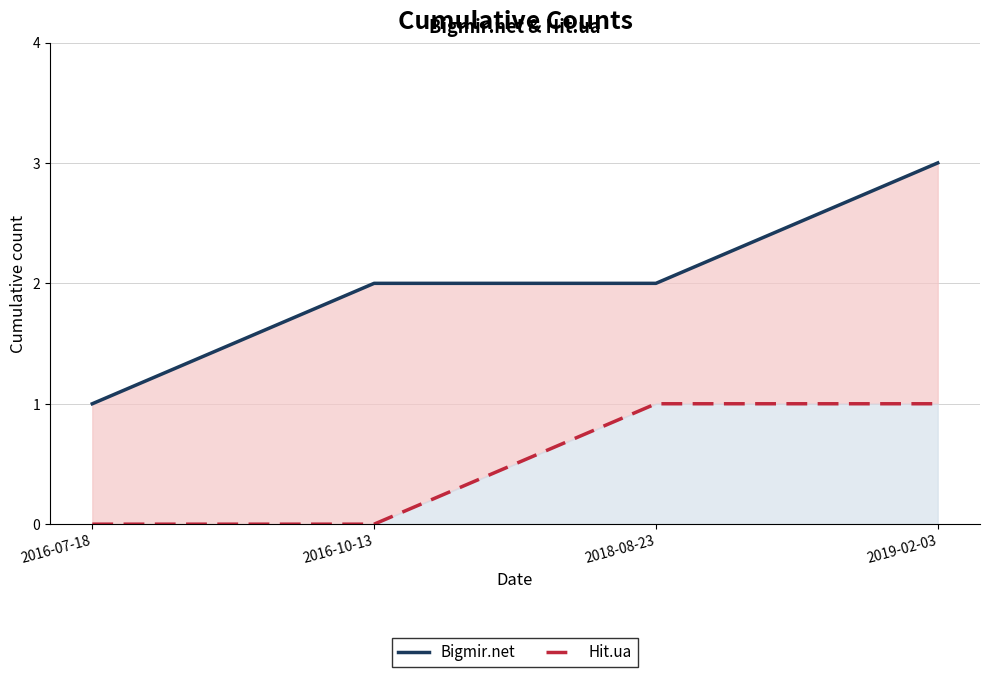

How many data points in Hit.ua are less than 1?

2